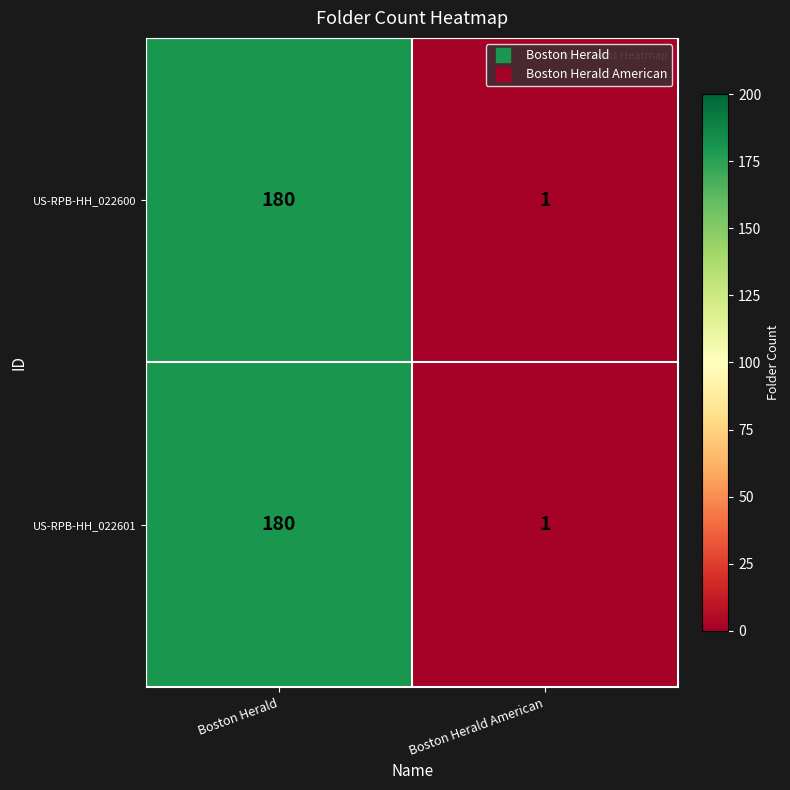

Where is US-RPB-HH_022600 nearest to the value 90?

Boston Herald American